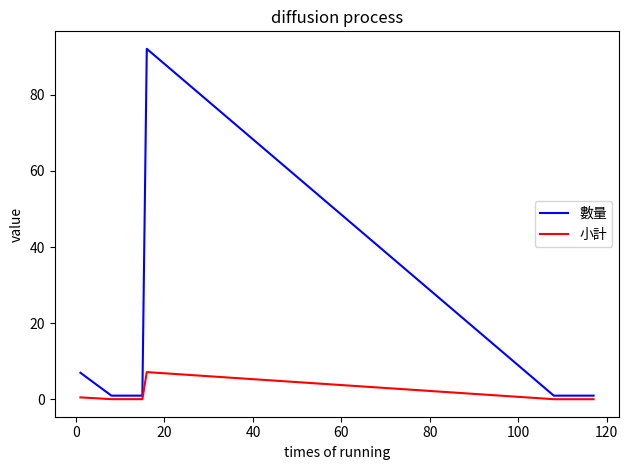

What is the maximum value shown in the chart?

92.0